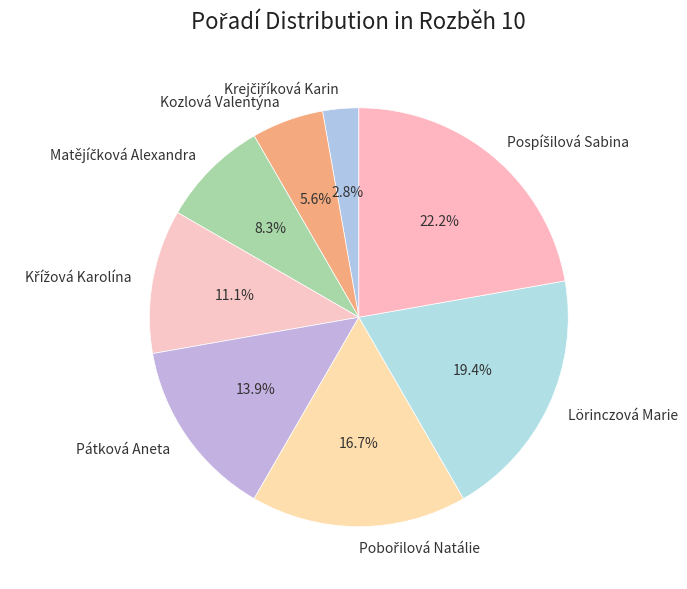

Is there any slice that represents more than half of the pie?

No